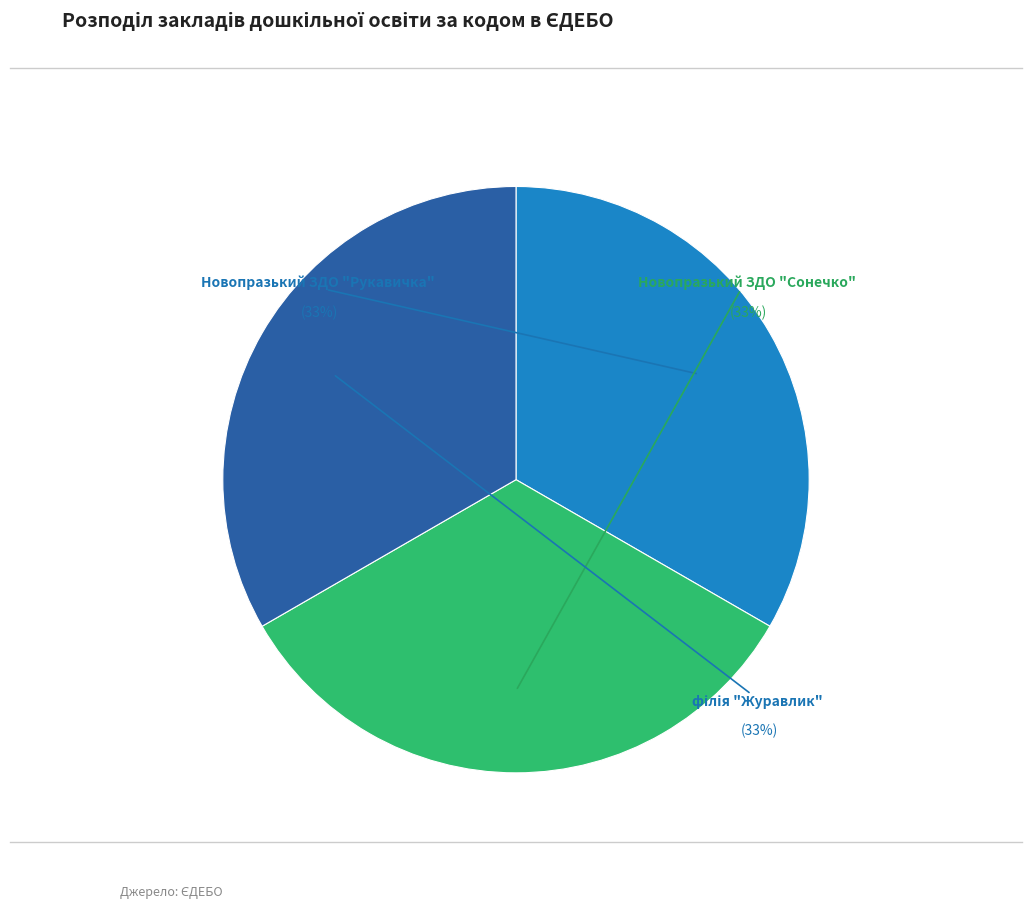

Count the number of slices in the pie.

3